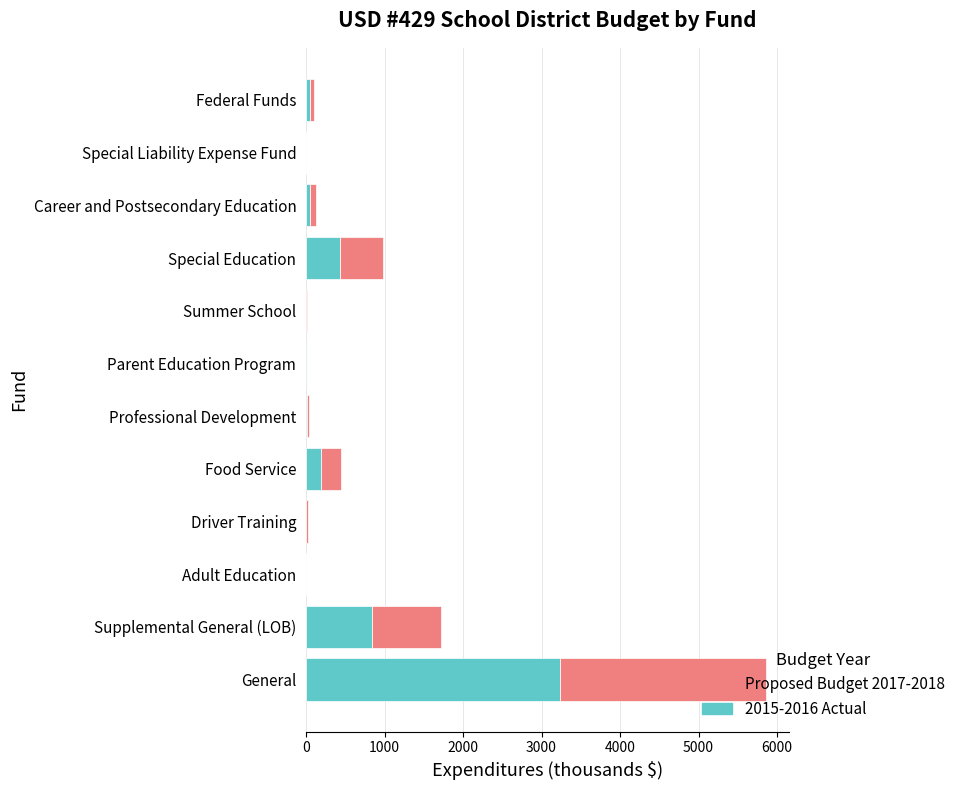

At which category is the sum across all series the highest?

General